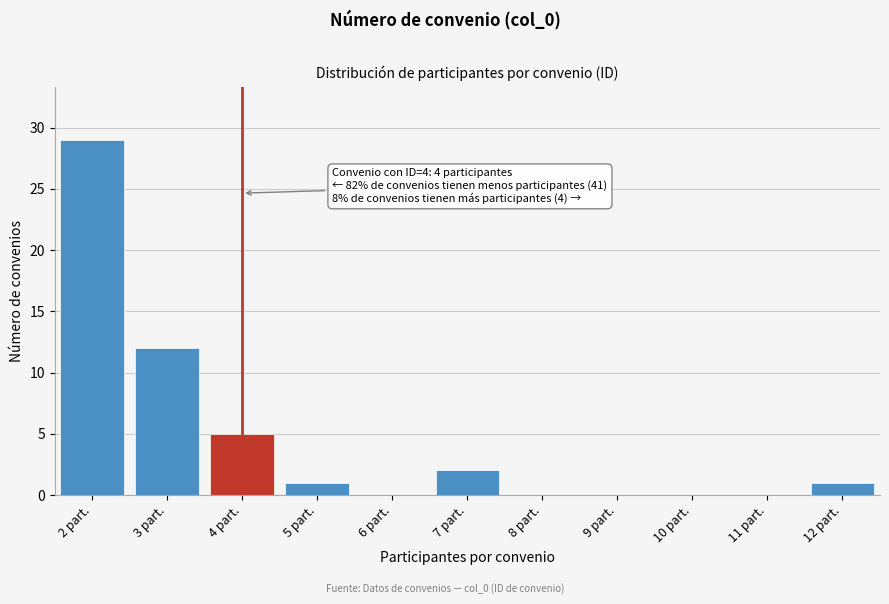

Reading left to right, list all the values displayed in this chart.

2 part.=29	3 part.=12	4 part.=5	5 part.=1	6 part.=0	7 part.=2	8 part.=0	9 part.=0	10 part.=0	11 part.=0	12 part.=1